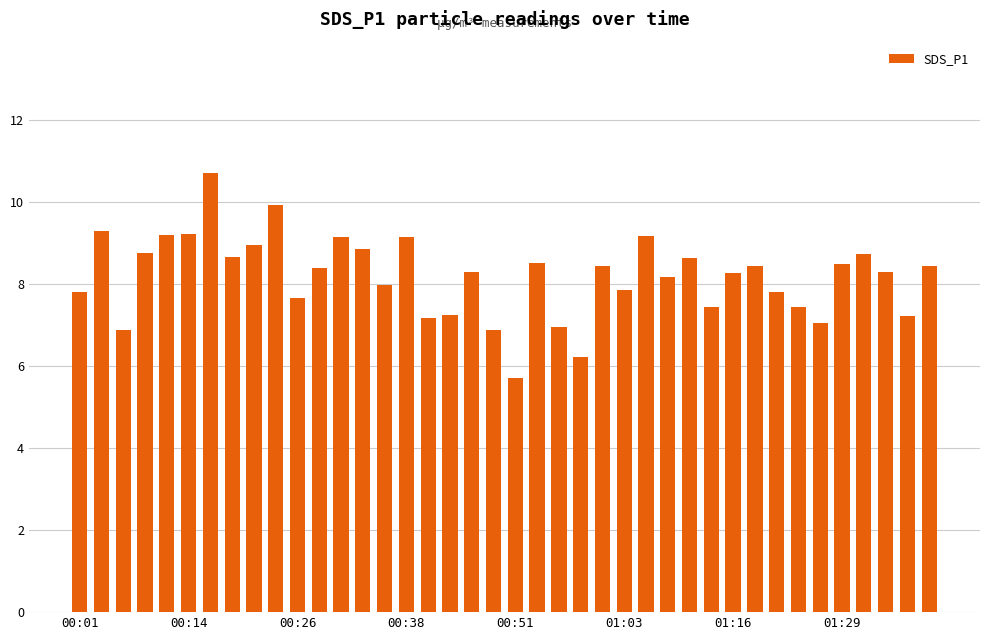

What is the maximum value shown in the chart?

10.7